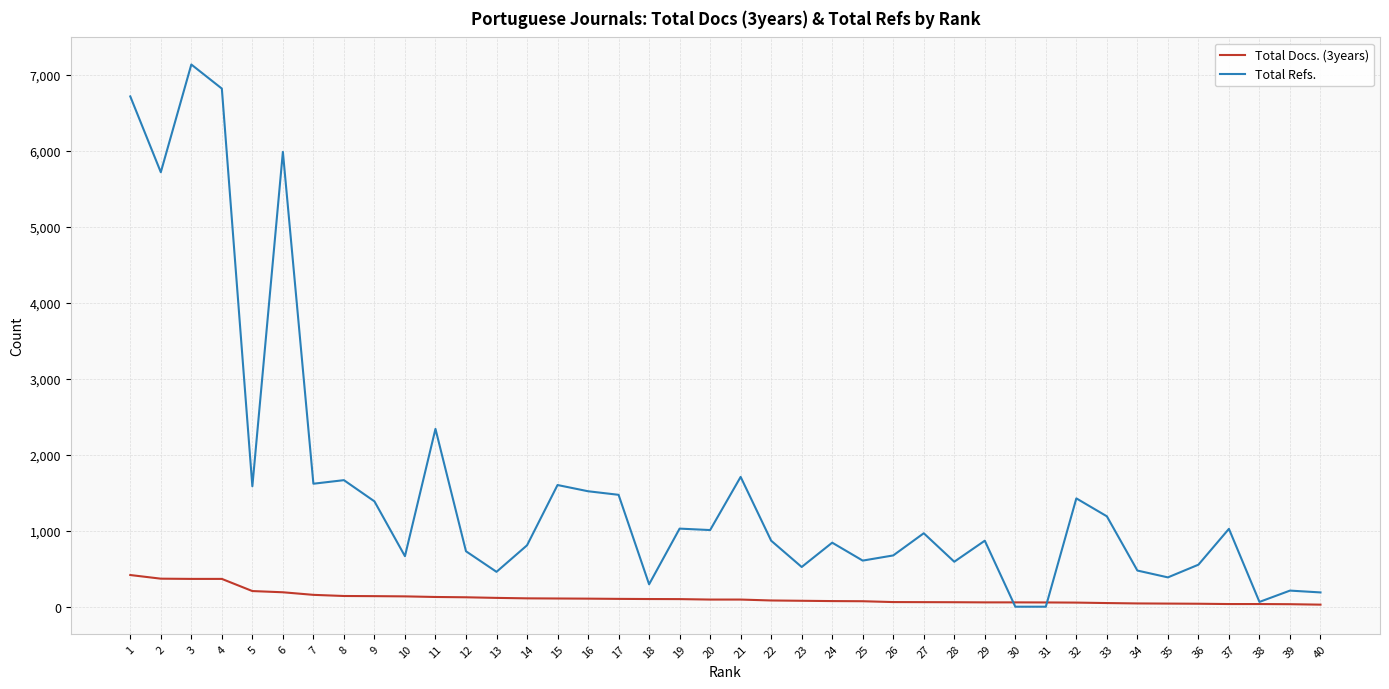

What is the total value across all series at 6?

6178